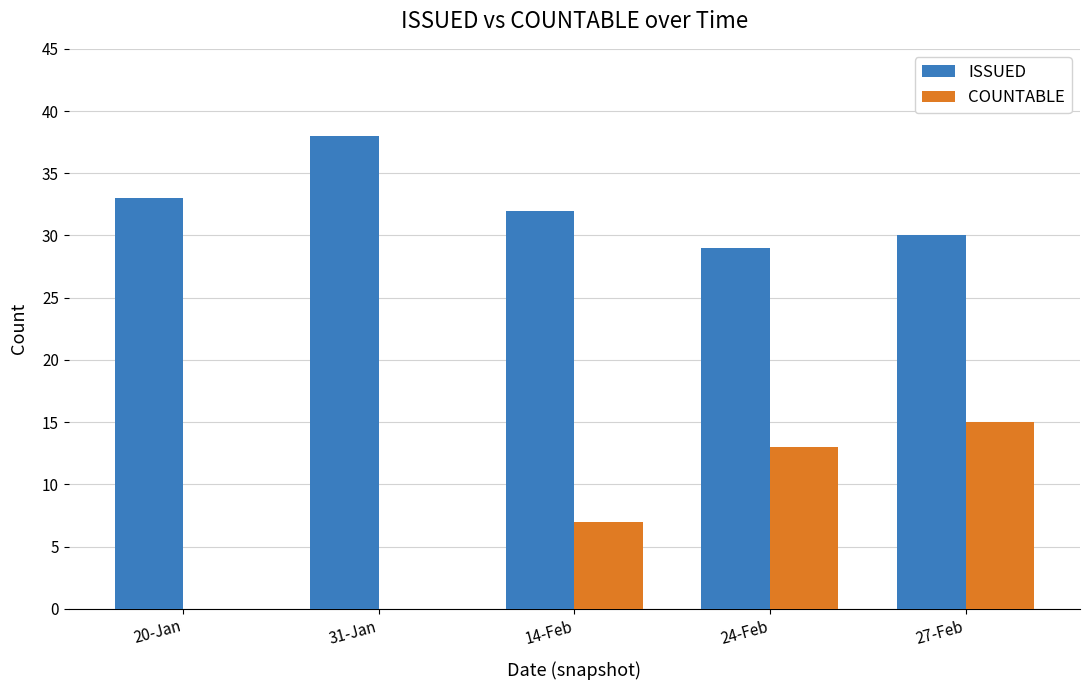

Count the COUNTABLE values in the range 0 to 13.

4